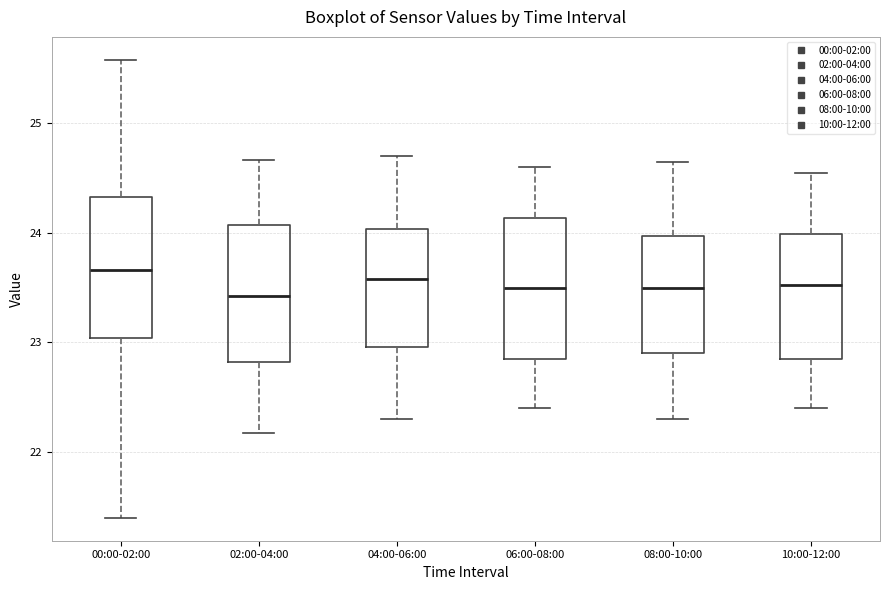

Reading left to right, transcribe this box plot: for each box, give where its median line is, the range the box spans, and where its two whiskers end, as read against the y-axis. The values are not printed on the chart, so give them approximately, as read against the axis.

00:00-02:00: median 23.7, box 23.0 to 24.3, whiskers 21.4 to 25.6
02:00-04:00: median 23.4, box 22.8 to 24.1, whiskers 22.2 to 24.7
04:00-06:00: median 23.6, box 23.0 to 24.0, whiskers 22.3 to 24.7
06:00-08:00: median 23.5, box 22.9 to 24.1, whiskers 22.4 to 24.6
08:00-10:00: median 23.5, box 22.9 to 24.0, whiskers 22.3 to 24.7
10:00-12:00: median 23.5, box 22.9 to 24.0, whiskers 22.4 to 24.6